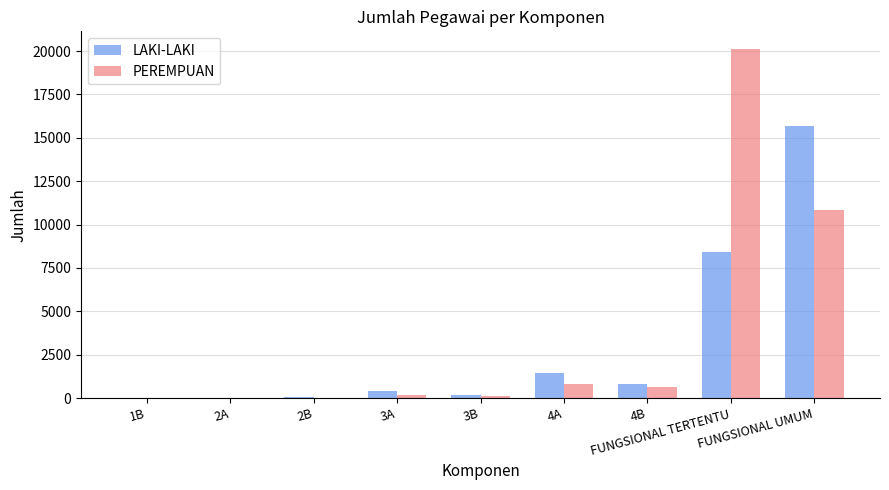

What is the sum of all PEREMPUAN values?

32704